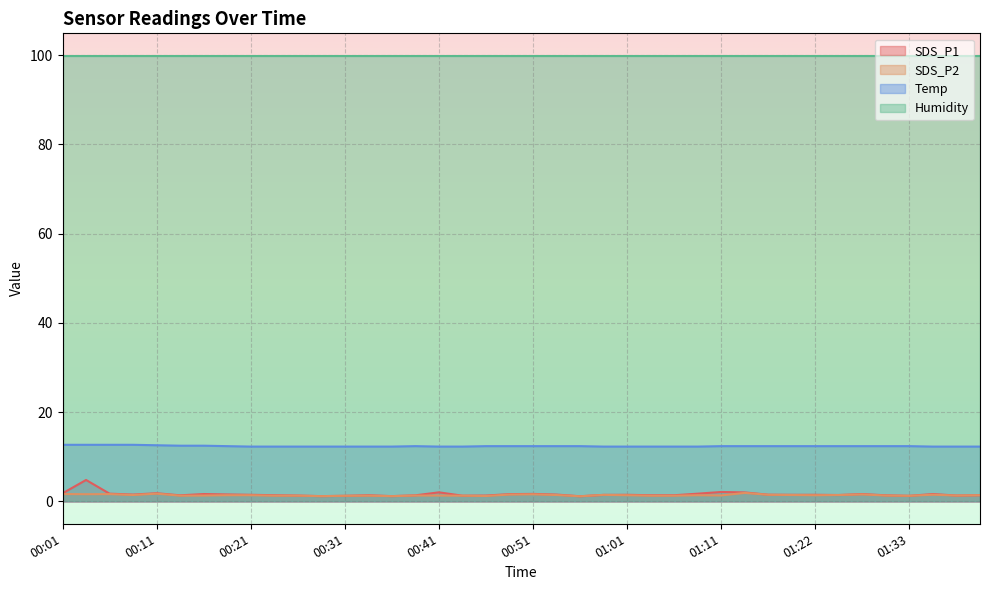

How many lines are shown in the chart?

4